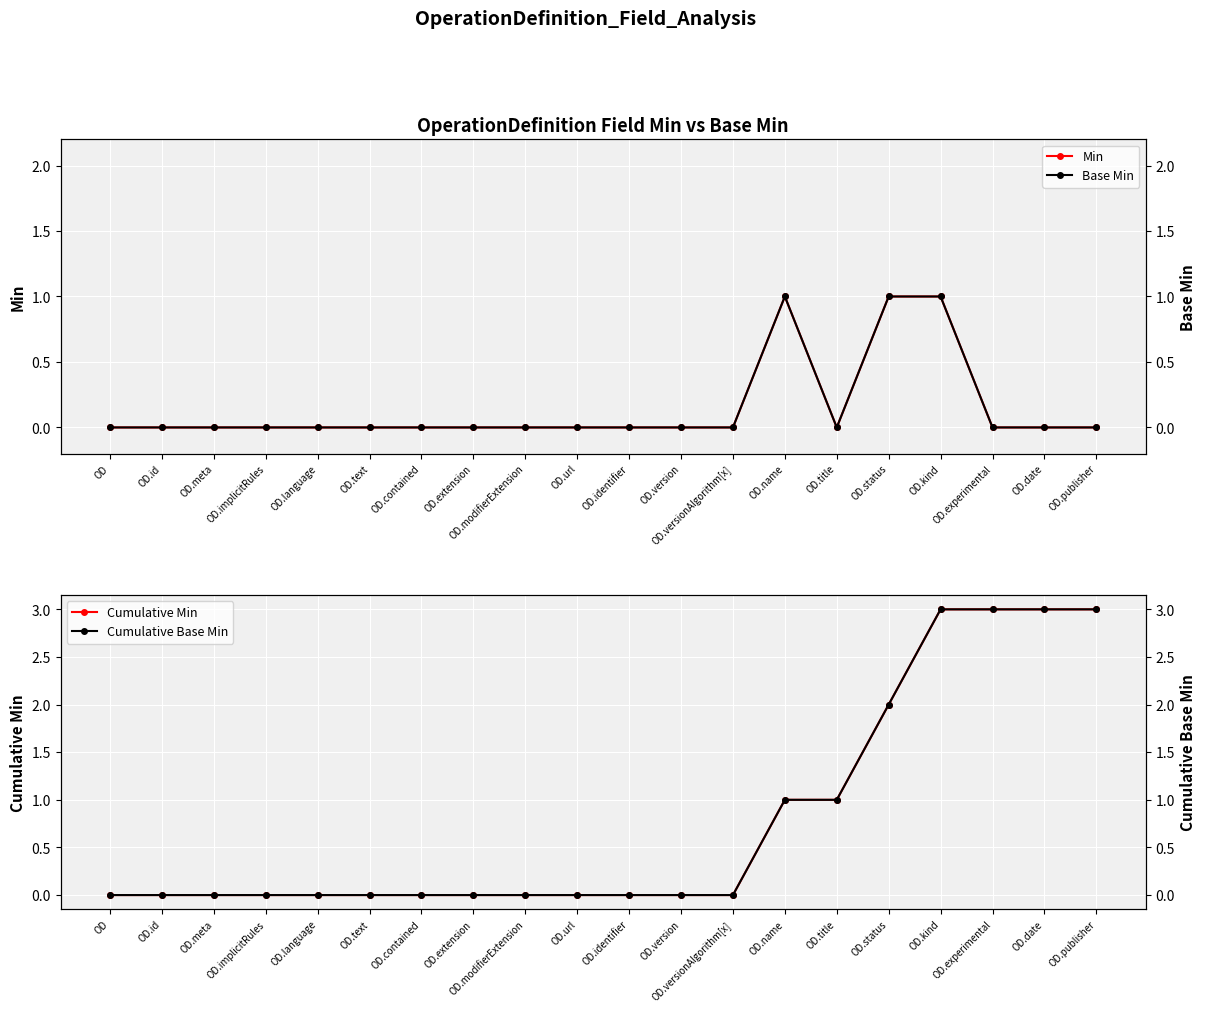

Reading left to right, what are all the values shown in this chart?

Min: 0	0	0	0	0	0	0	0	0	0	0	0	0	1	0	1	1	0	0	0
Base Min: 0	0	0	0	0	0	0	0	0	0	0	0	0	1	0	1	1	0	0	0
Cumulative Min: 0	0	0	0	0	0	0	0	0	0	0	0	0	1	1	2	3	3	3	3
Cumulative Base Min: 0	0	0	0	0	0	0	0	0	0	0	0	0	1	1	2	3	3	3	3